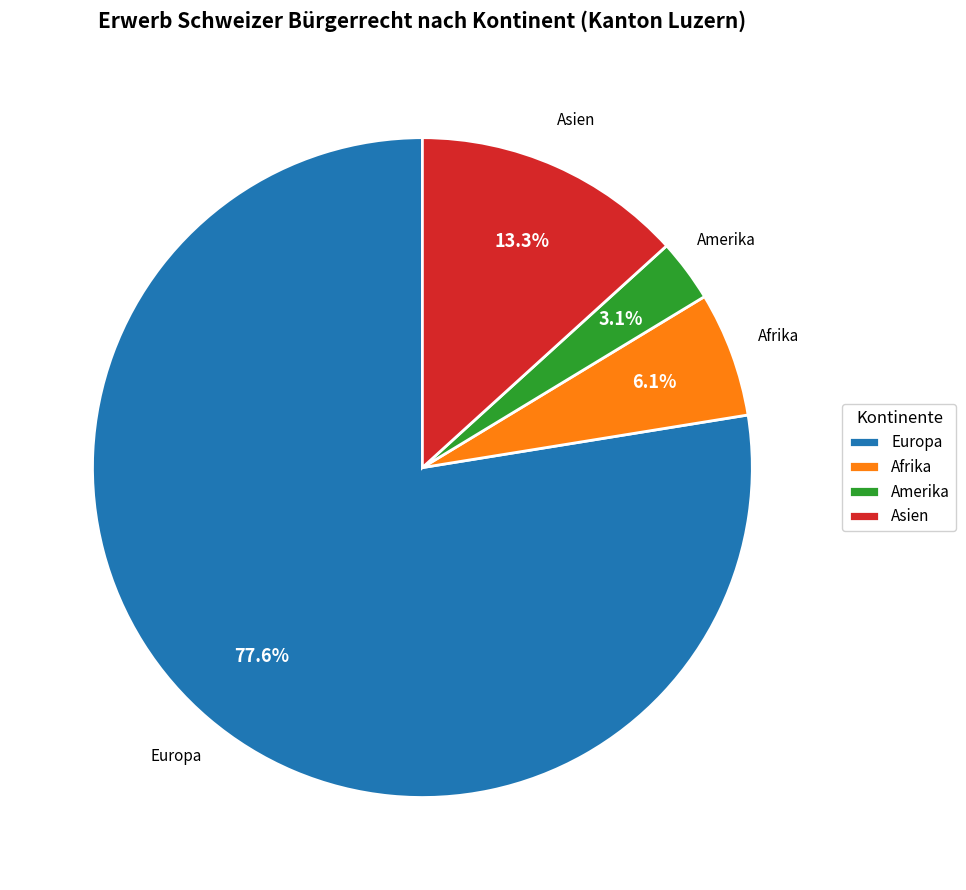

Count the number of slices in the pie.

4